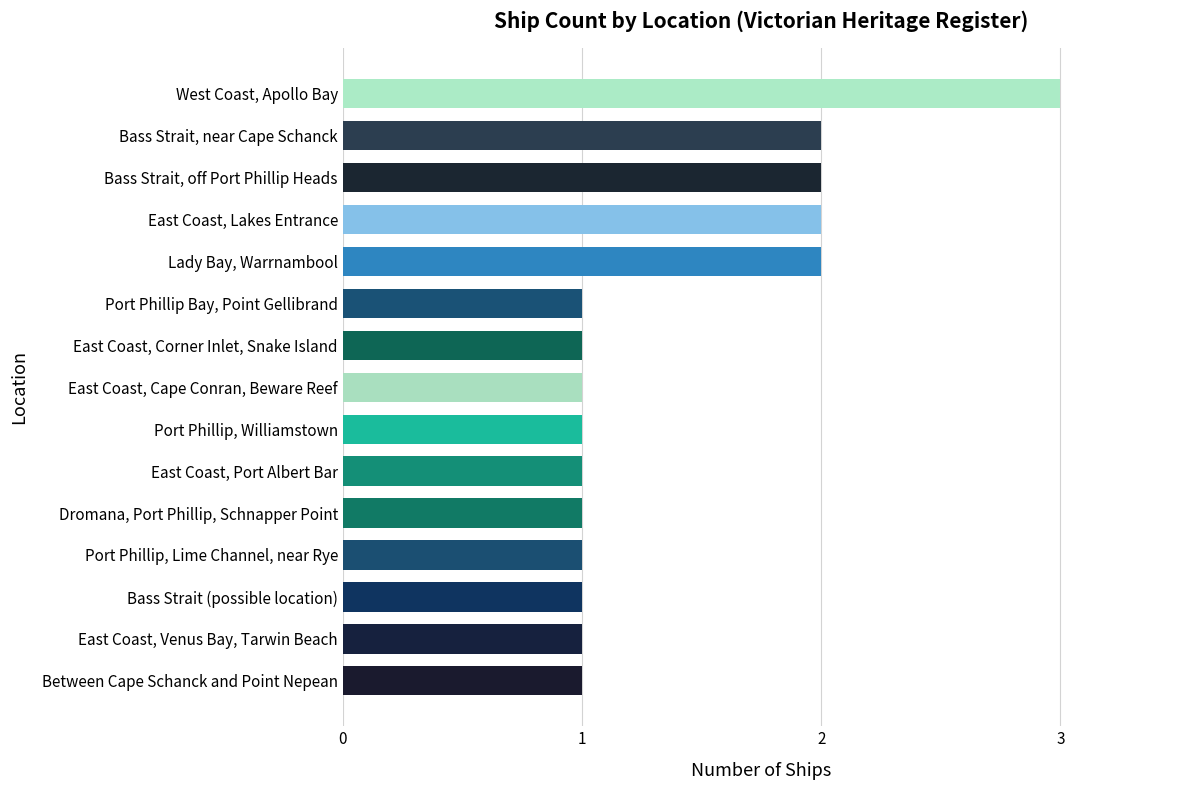

The value at Port Phillip, Williamstown is 0. True or false?

False